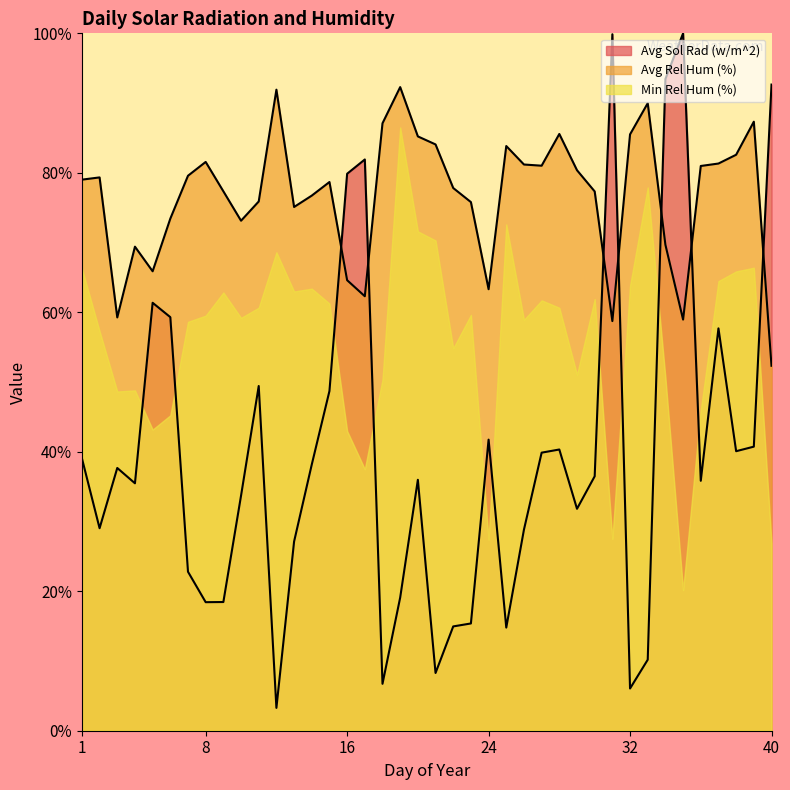

What value does the Avg Sol Rad (w/m^2) series have at 28?

40.3